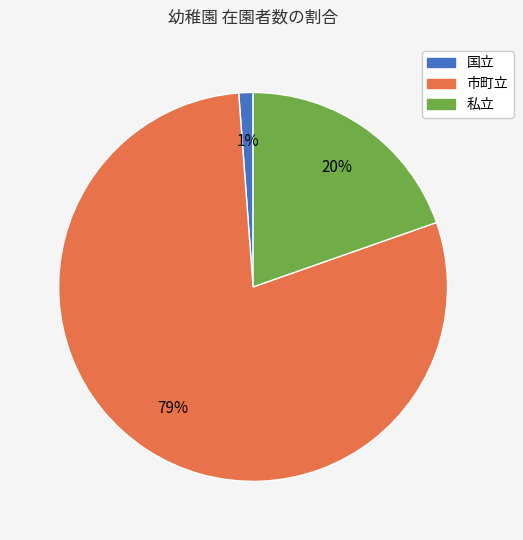

Do 市町立 and 私立 together represent more than half of the pie?

Yes